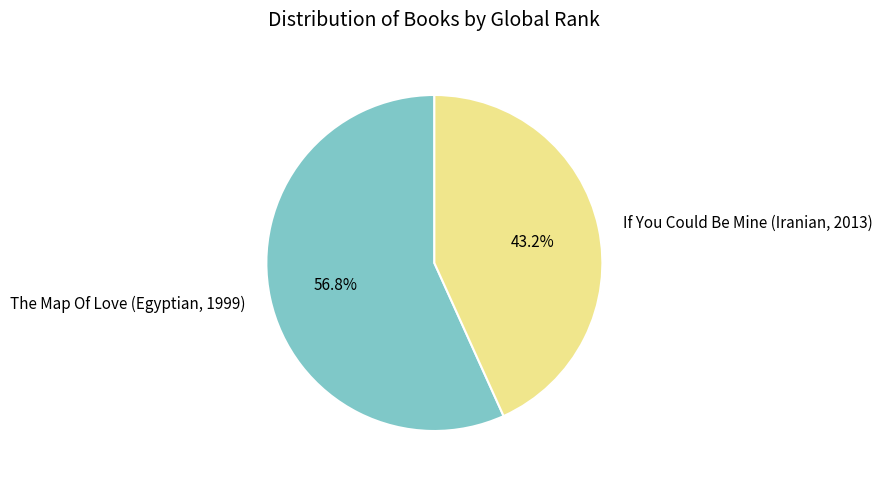

What is the total percentage of The Map Of Love (Egyptian, 1999) and If You Could Be Mine (Iranian, 2013)?

100.0%